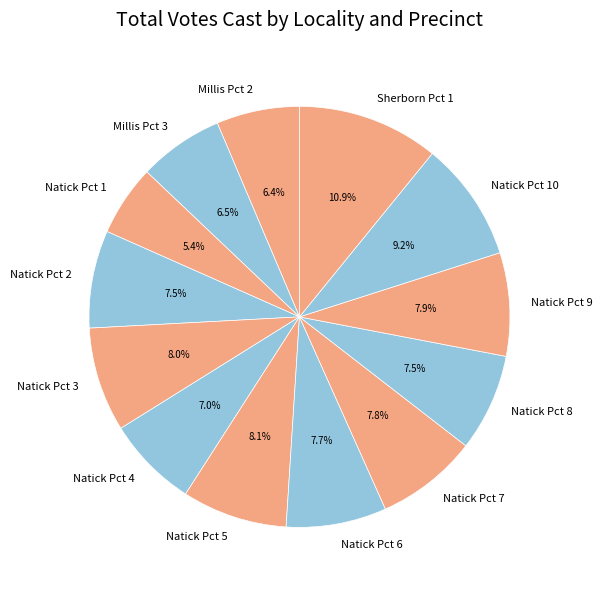

Does any single category account for the majority?

No